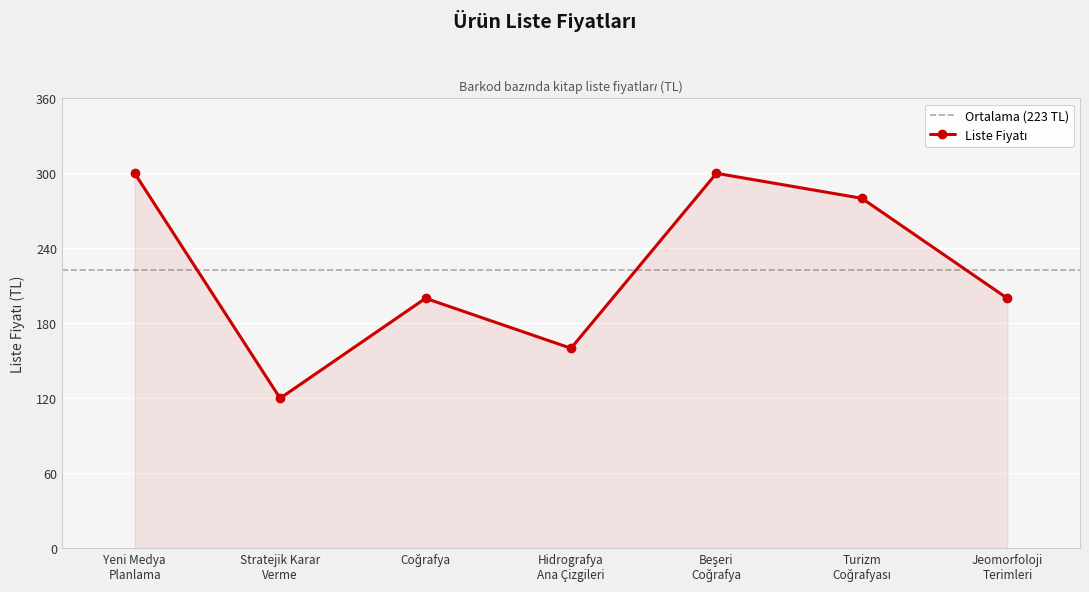

The chart shows a value of 160 at Hidrografya Ana Çizgileri. True or false?

True